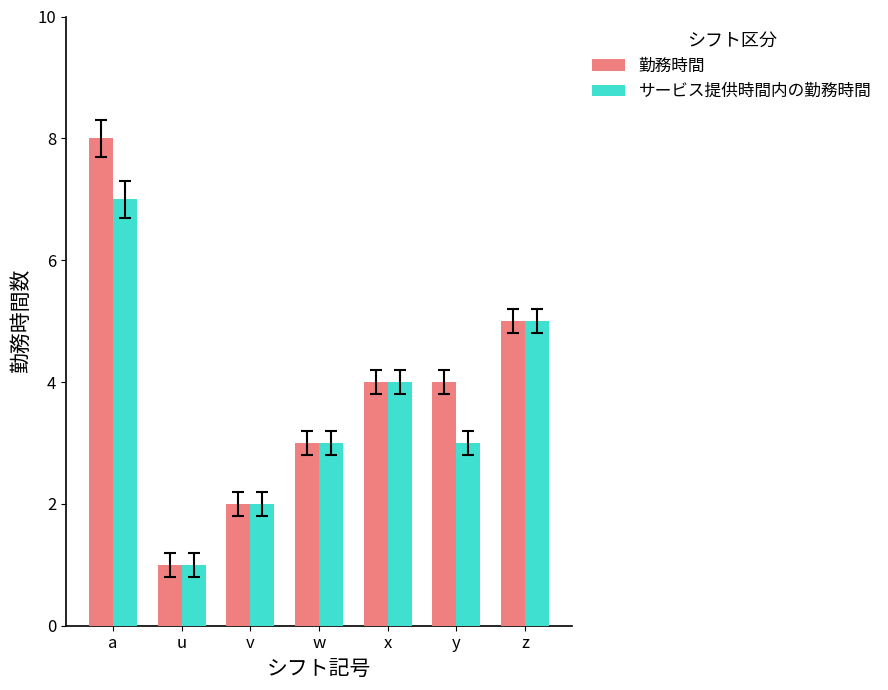

List the series in order of their overall mean, lowest first.

サービス提供時間内の勤務時間, 勤務時間